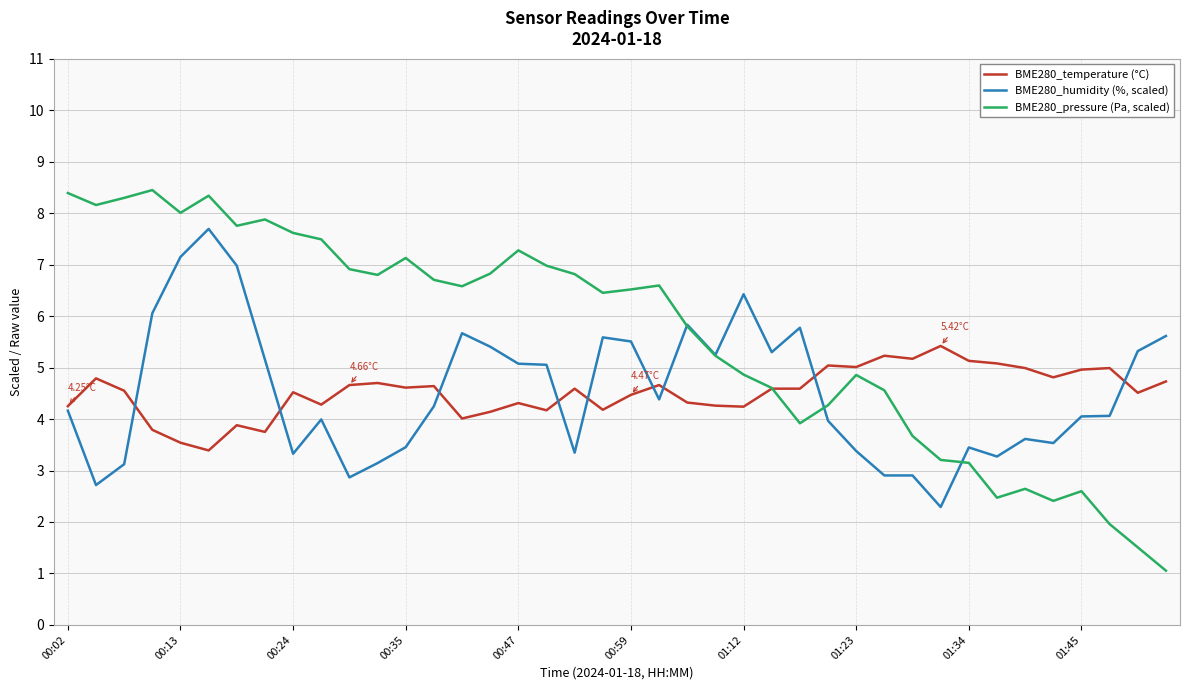

Which series has the largest total across all categories?

BME280_pressure (Pa, scaled)